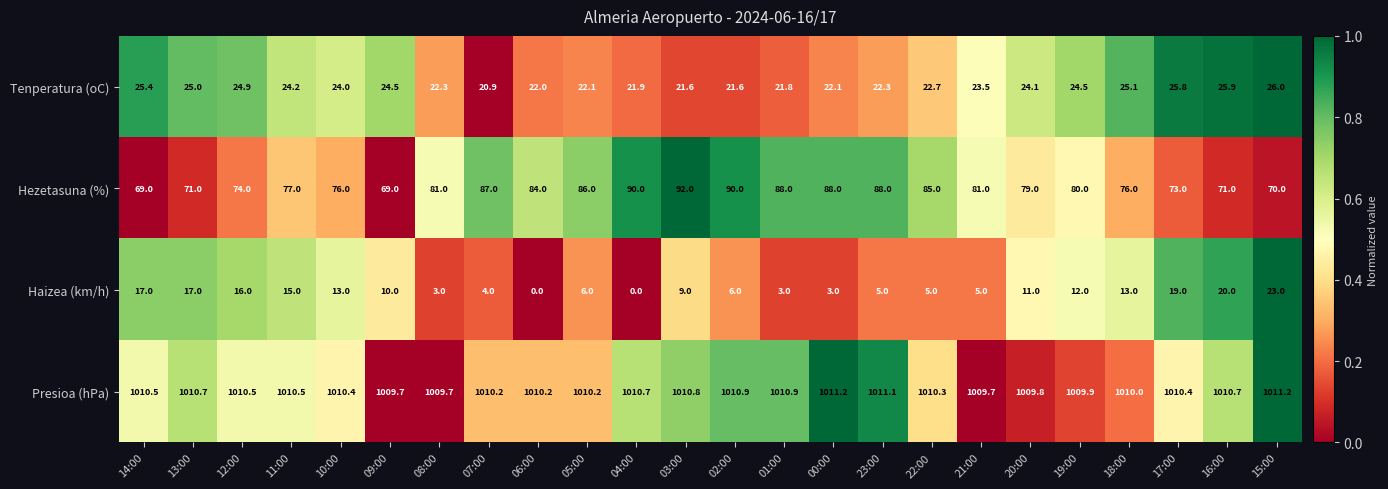

What is the maximum value shown in the chart?

1011.2